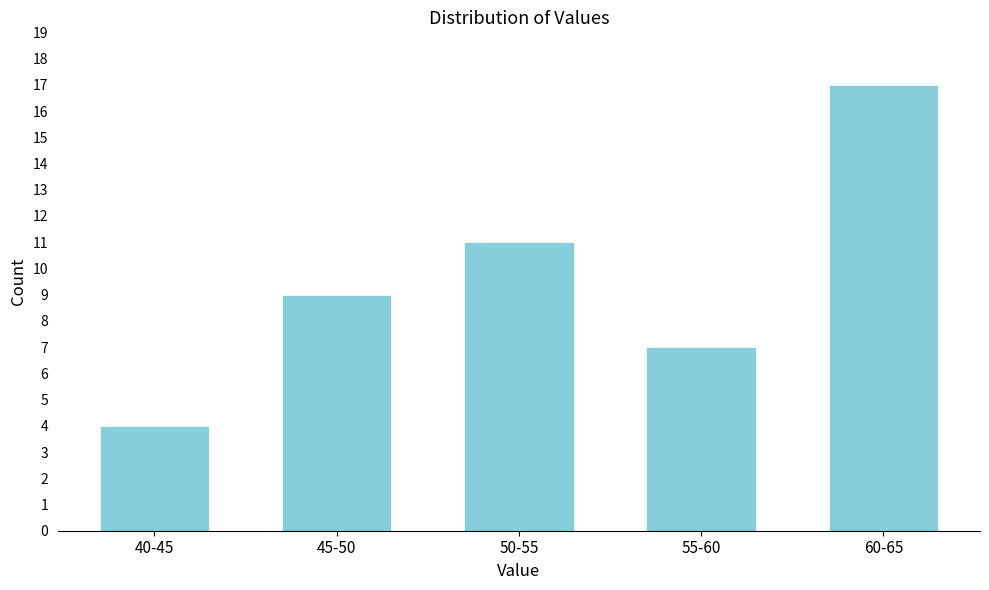

Reading left to right, extract all data points from this chart.

4	9	11	7	17